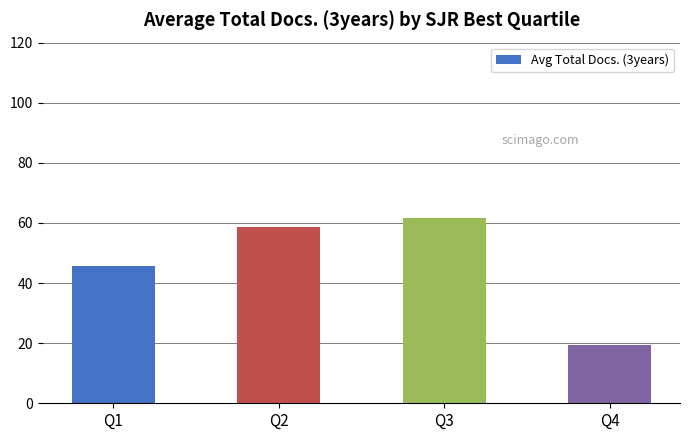

List the labels in order of value, smallest first.

Q4, Q1, Q2, Q3